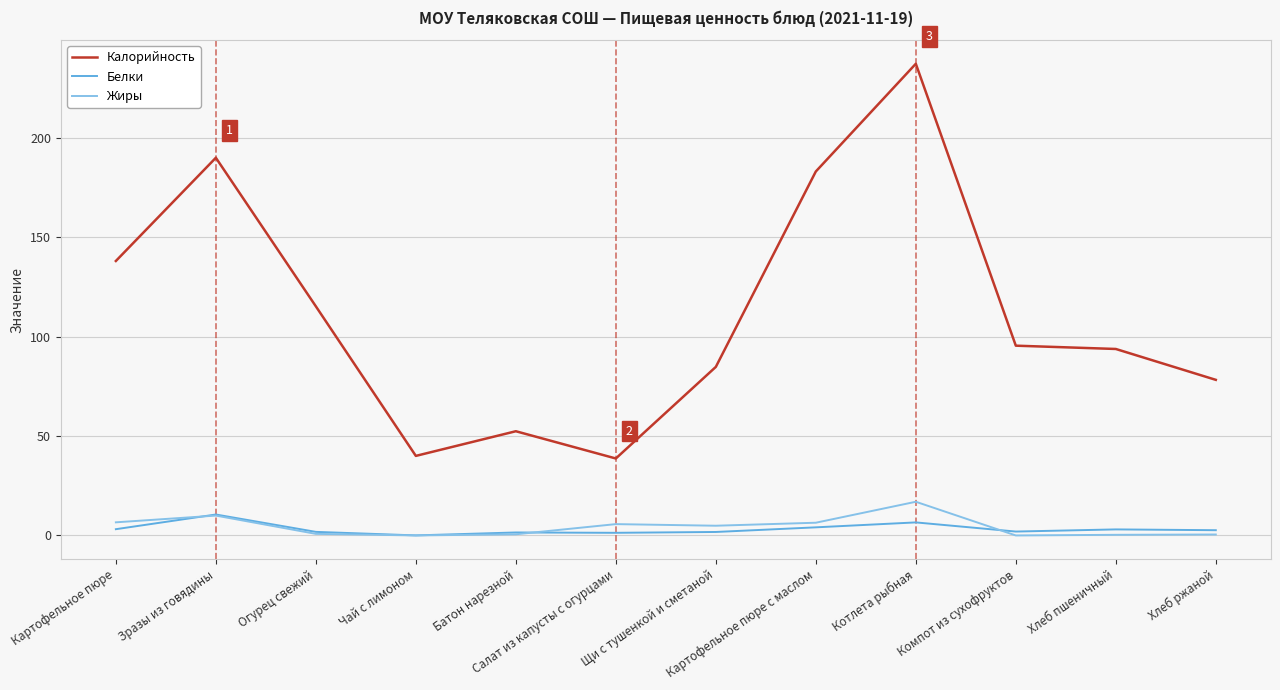

At which category is the sum across all series the highest?

Котлета рыбная